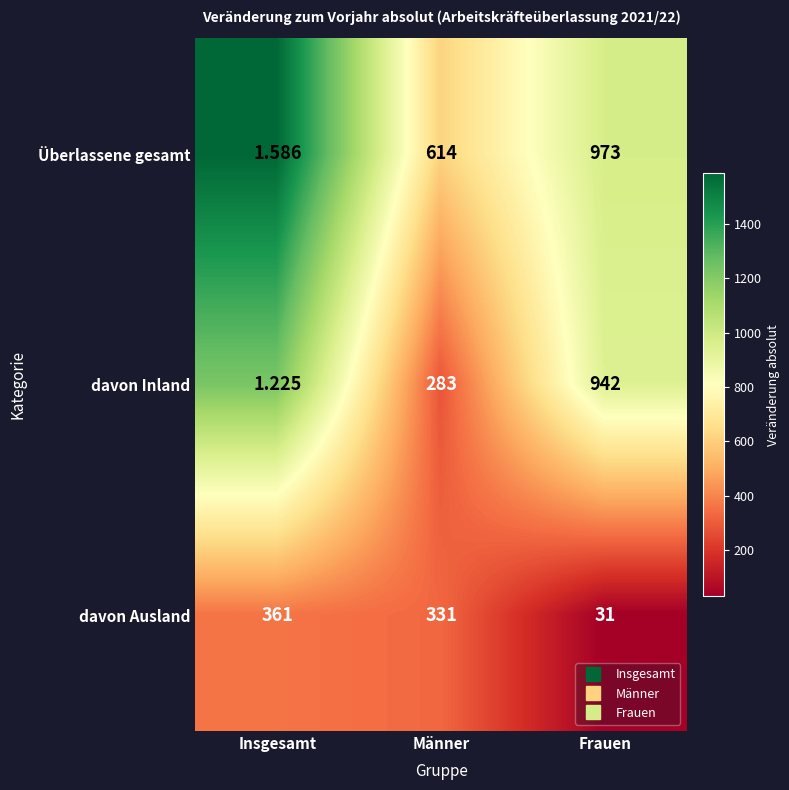

Which series has the largest total across all categories?

Überlassene gesamt